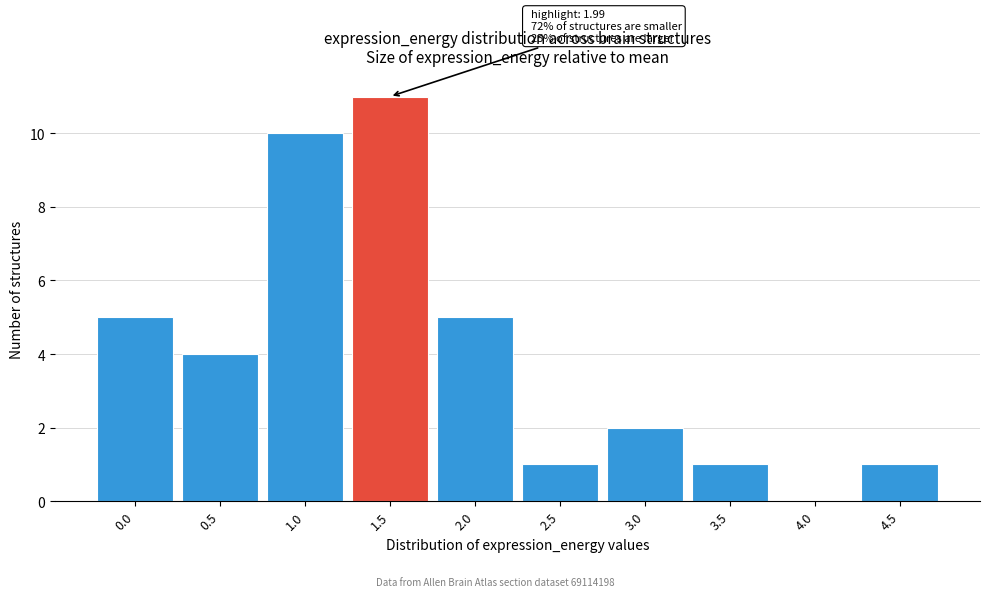

Reading left to right, extract all data points from this chart.

0.0=5	0.5=4	1.0=10	1.5=11	2.0=5	2.5=1	3.0=2	3.5=1	4.0=0	4.5=1